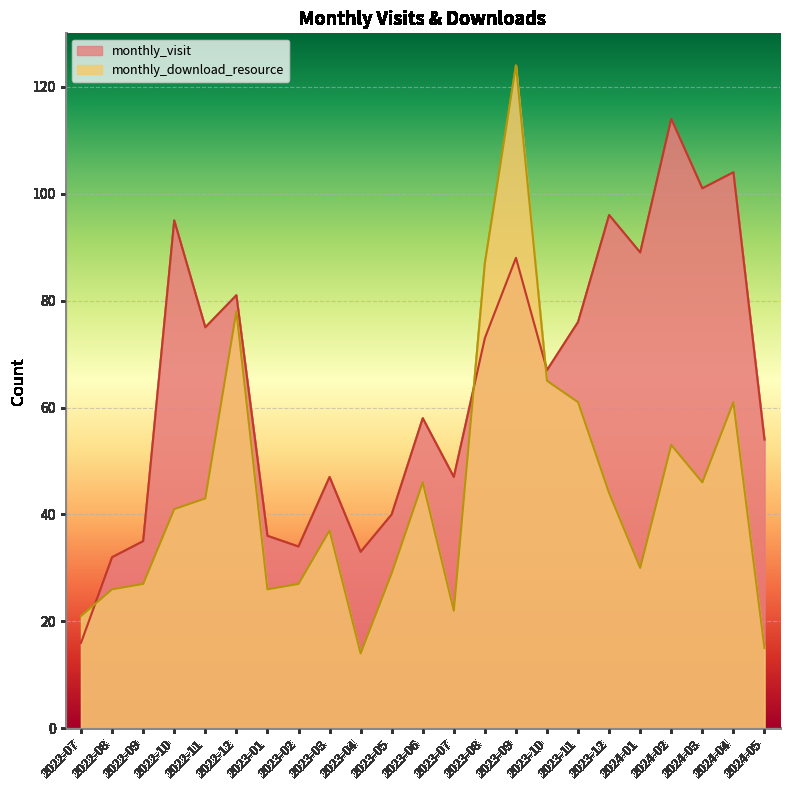

Between which two adjacent categories do monthly_download_resource and monthly_visit first intersect?

2022-07 and 2022-08